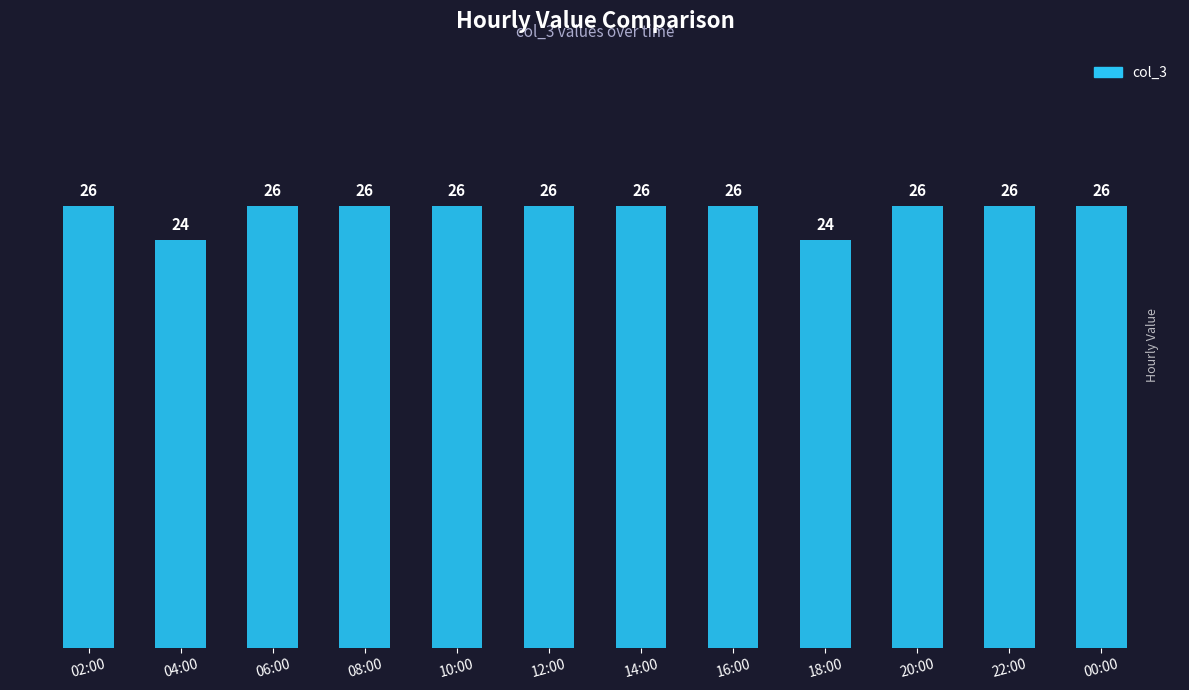

Reading right to left, extract all data points from this chart.

26	26	26	24	26	26	26	26	26	26	24	26